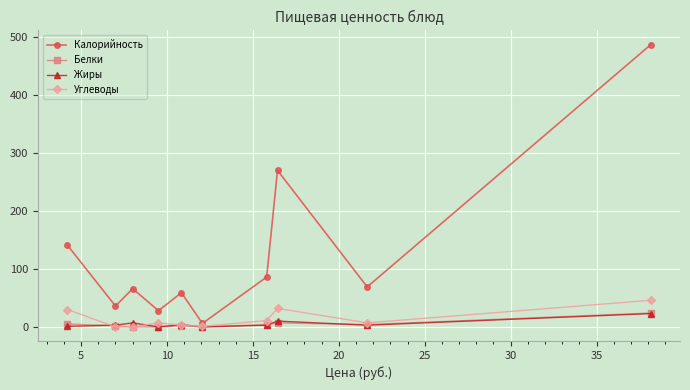

Which series has the widest spread of values?

Калорийность